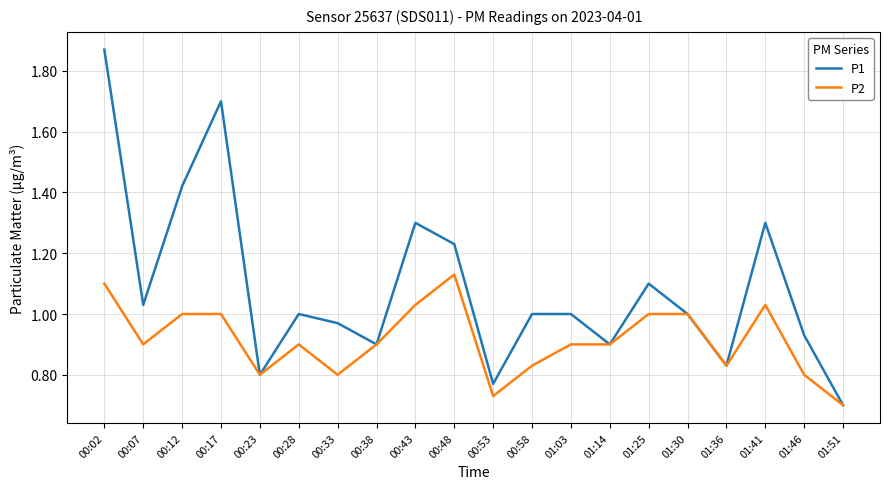

Between 00:58 and 01:30, which series saw the biggest shift?

P2